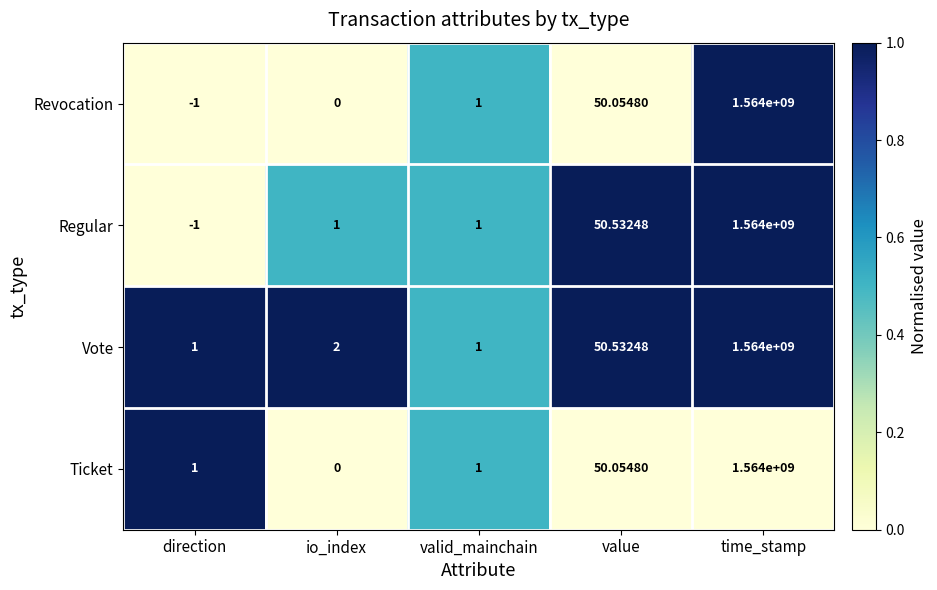

At which category does the chart reach its peak across all series?

time_stamp